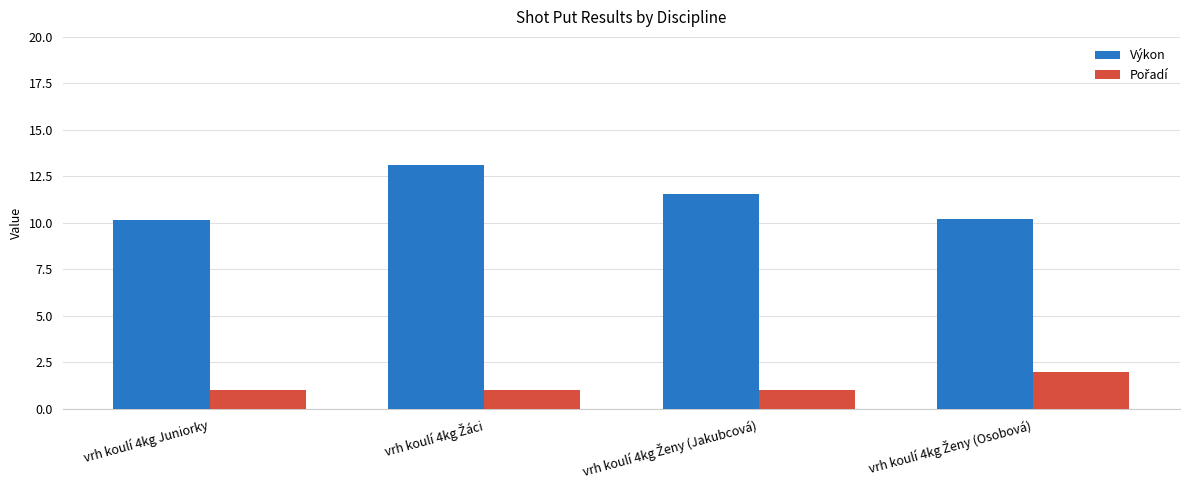

Which series has the largest total across all categories?

Výkon